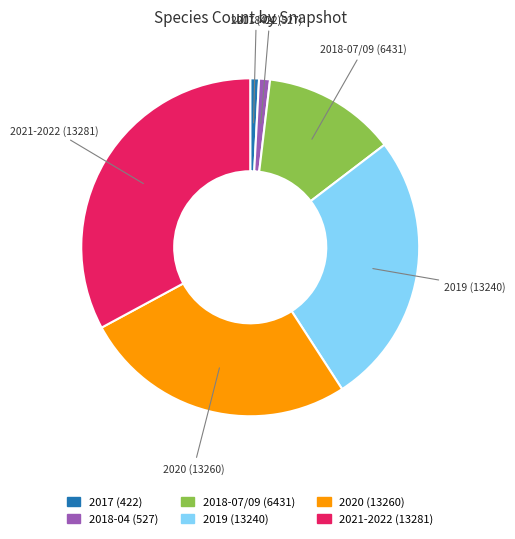

Is there a majority slice in this chart?

No